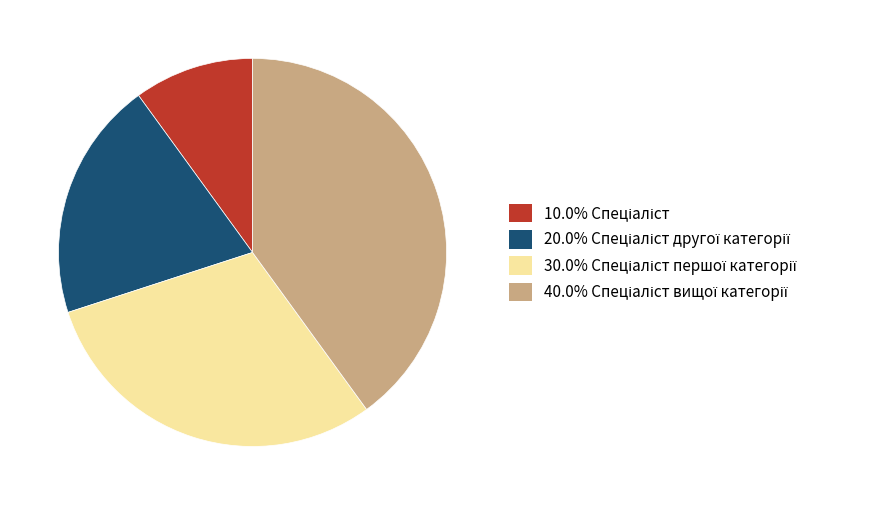

Is there a majority slice in this chart?

No